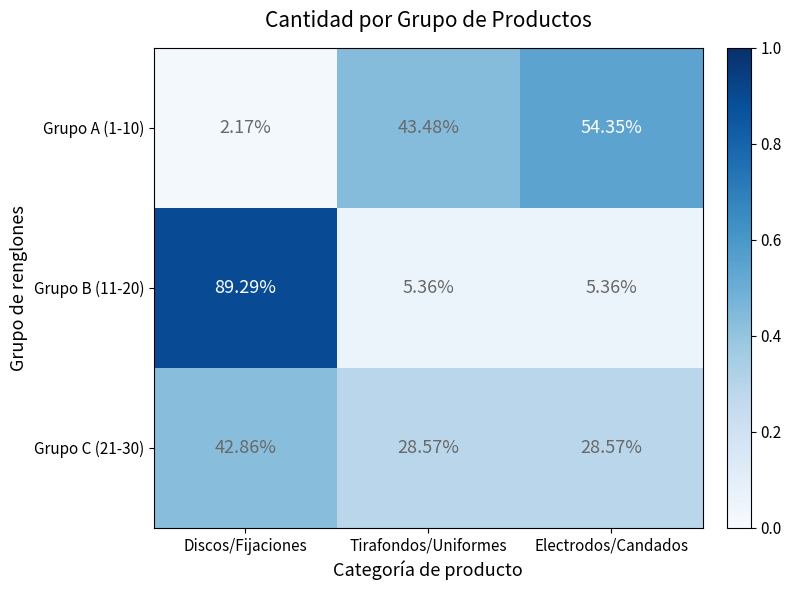

Rank the categories by Grupo A (1-10) value from lowest to highest.

Discos/Fijaciones, Tirafondos/Uniformes, Electrodos/Candados